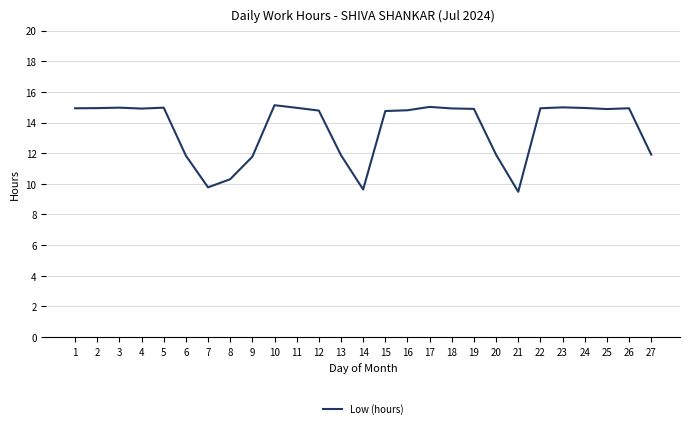

What is the change in value from 5 to 19?

-0.1